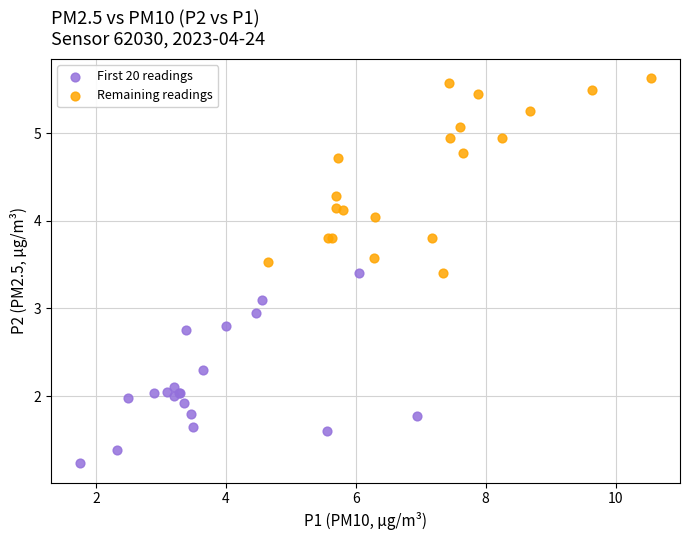

Which series contains the highest Y value?

Remaining readings